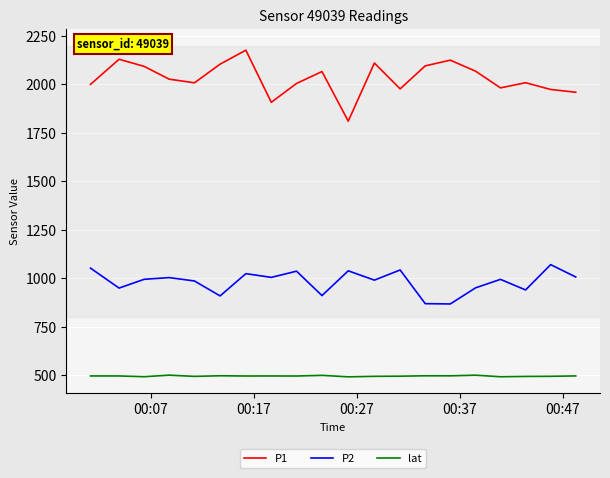

Which series has the largest total across all categories?

P1